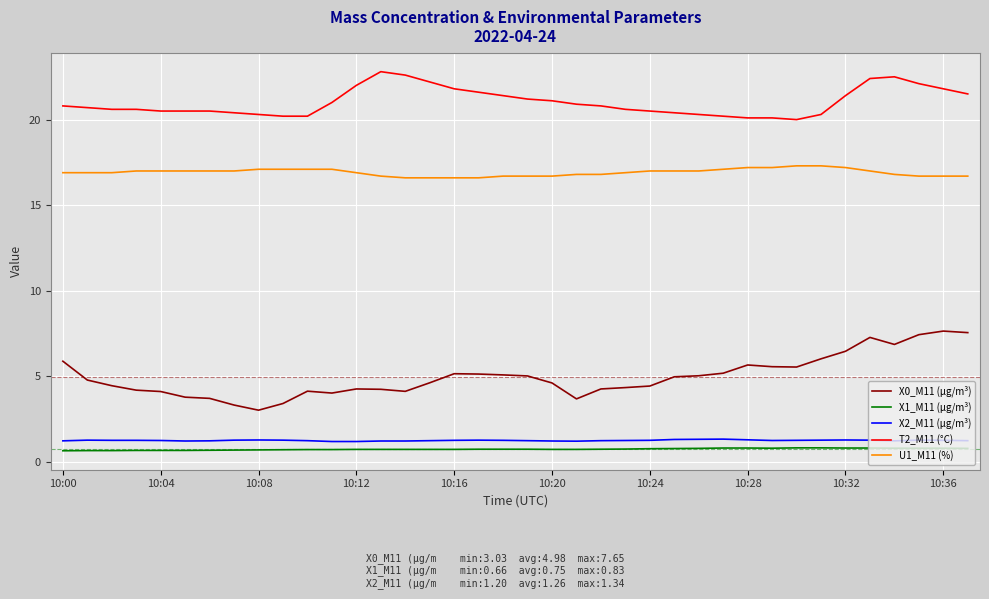

Rank the series by their maximum value, from lowest to highest.

X1_M11 (μg/m³), X2_M11 (μg/m³), X0_M11 (μg/m³), U1_M11 (%), T2_M11 (°C)